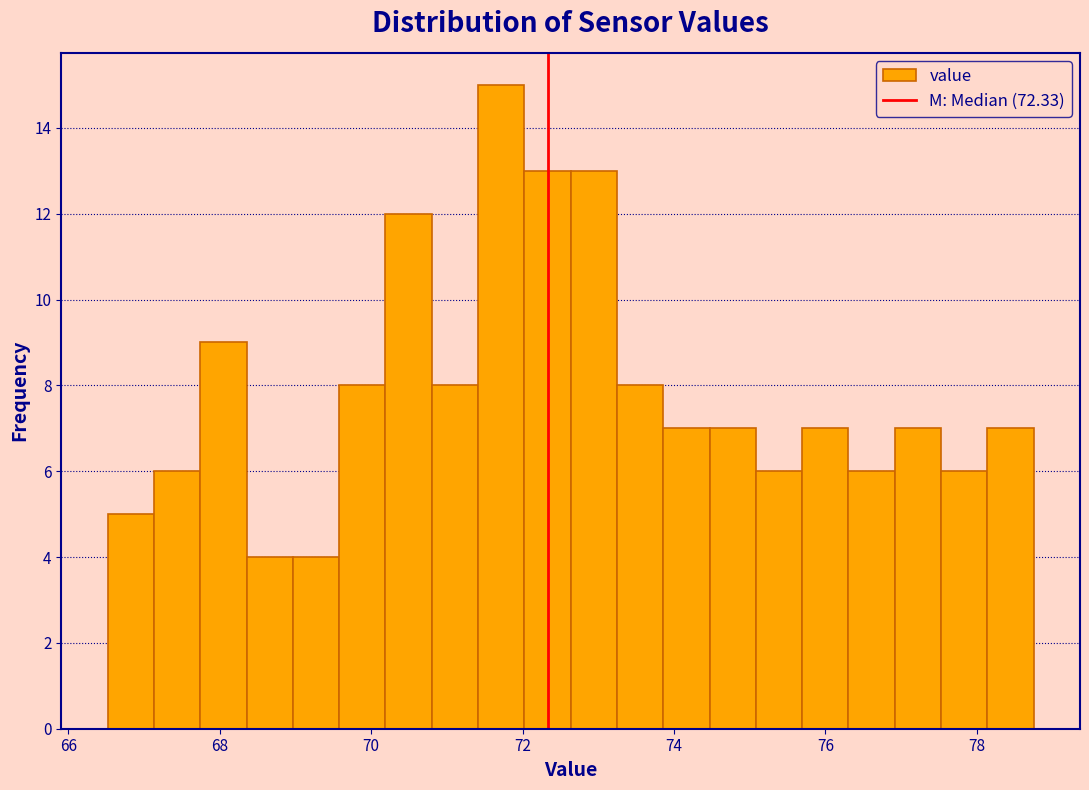

Read against the x-axis, roughly where is the centre of the tallest bar?

71.8